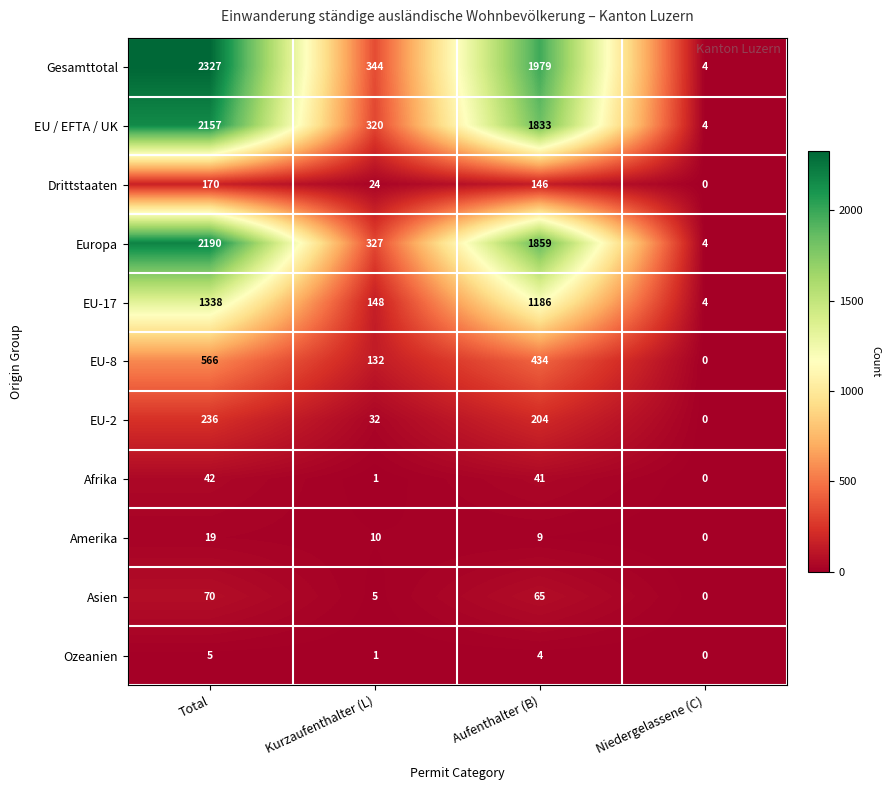

True or false: Afrika has a value of 0 at Niedergelassene (C).

True